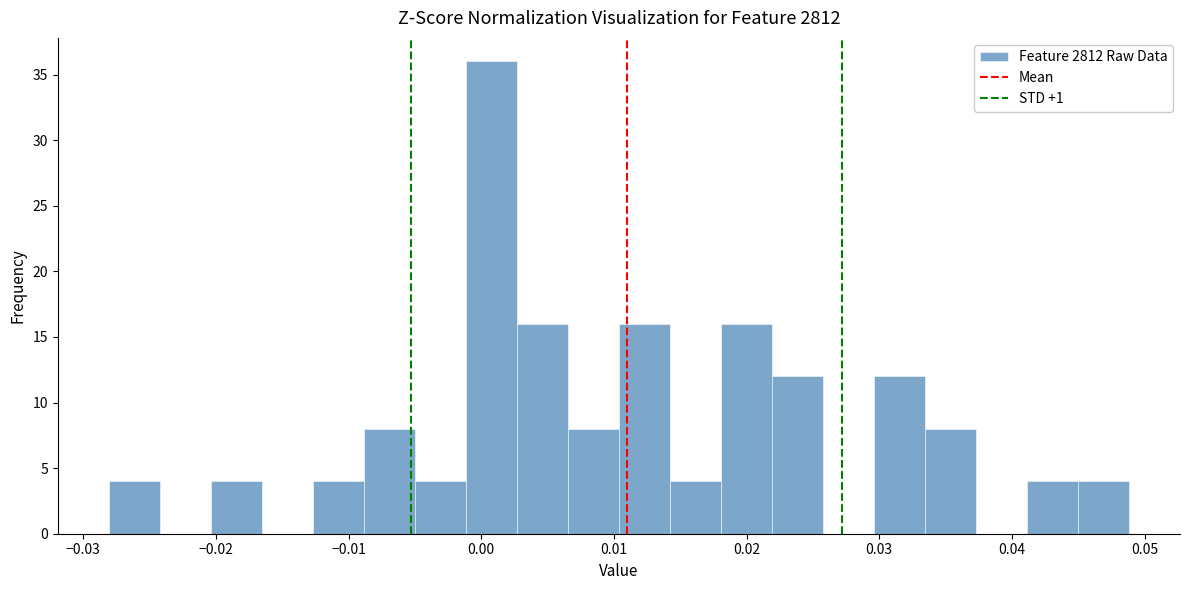

Read against the x-axis, roughly where is the centre of the tallest bar?

0.001